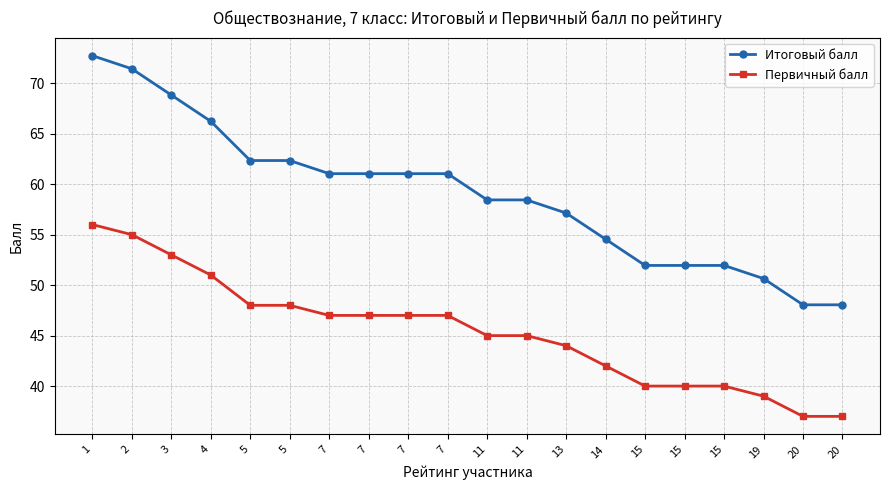

Is this an area chart (filled region under the line)?

No